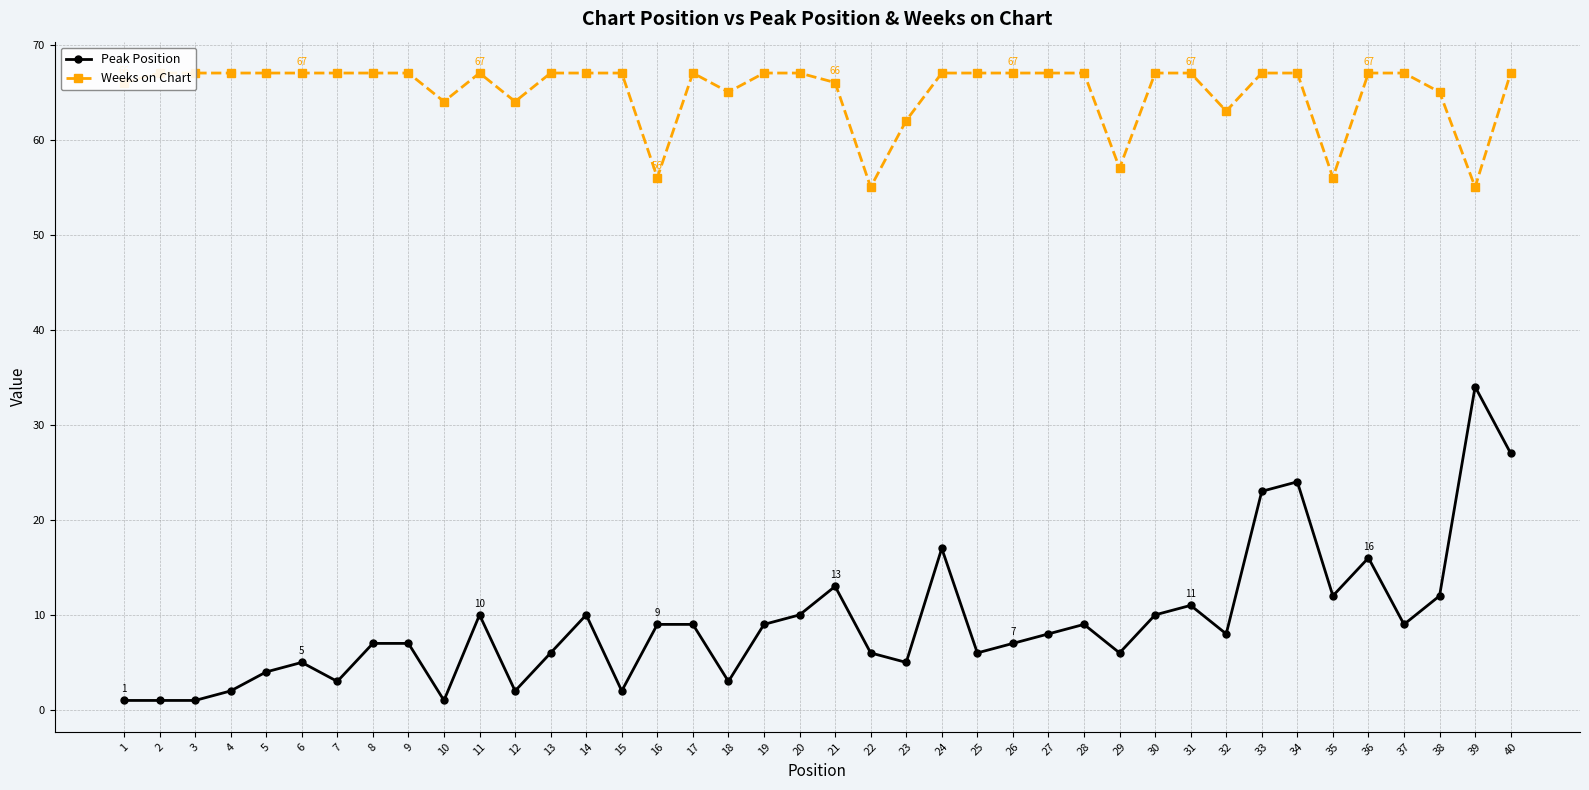

True or false: Peak Position has more than 0 points higher than both neighbors.

True